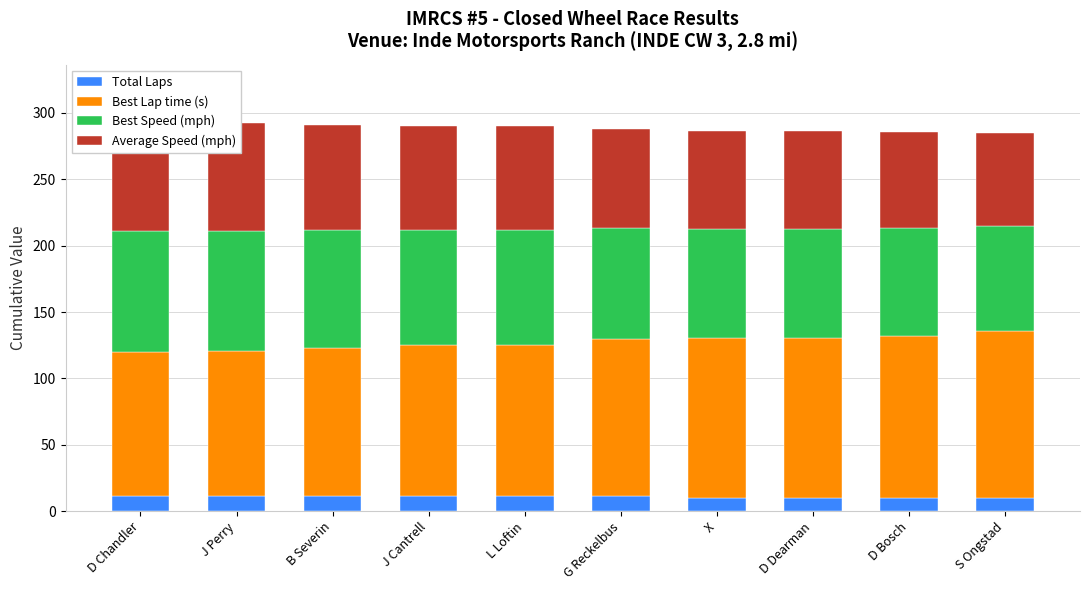

What is the sum of the Best Lap time (s) values at B Severin and D Bosch?

234.0